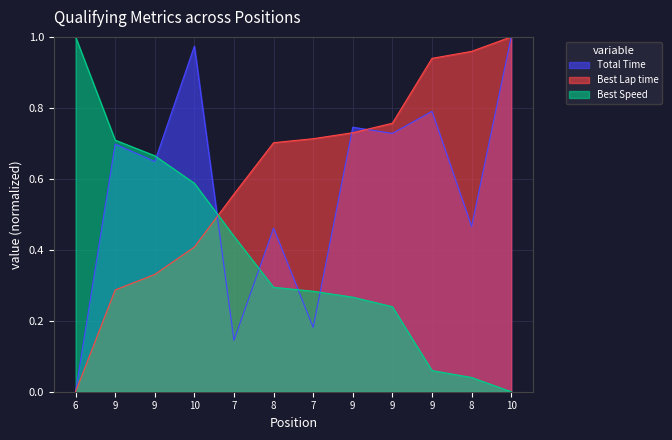

What is the difference between the highest and lowest values at 10?

0.6